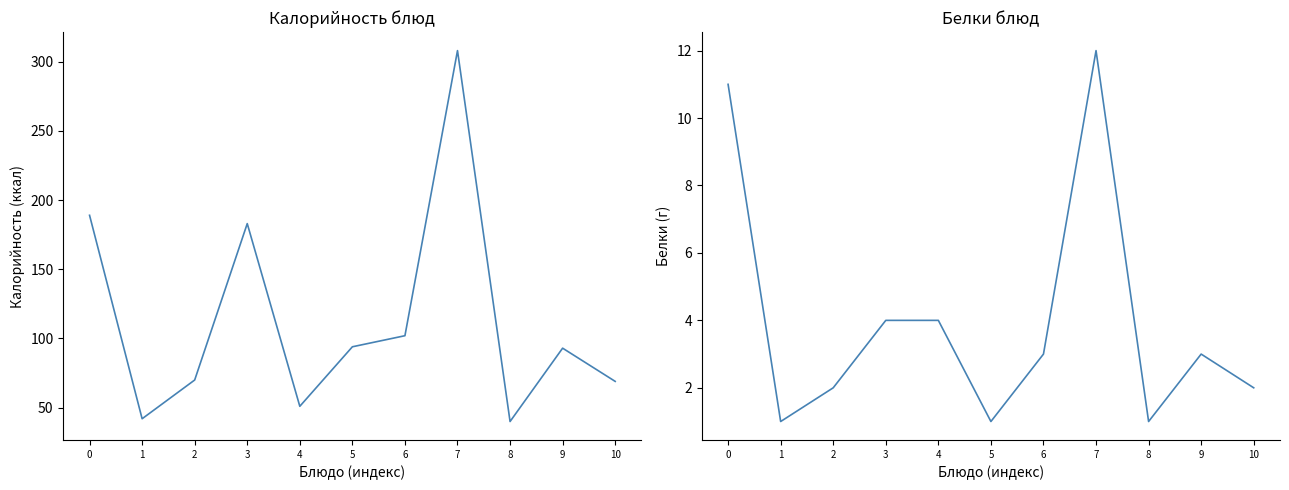

What is the difference between the Белки values at 1 and 9?

2